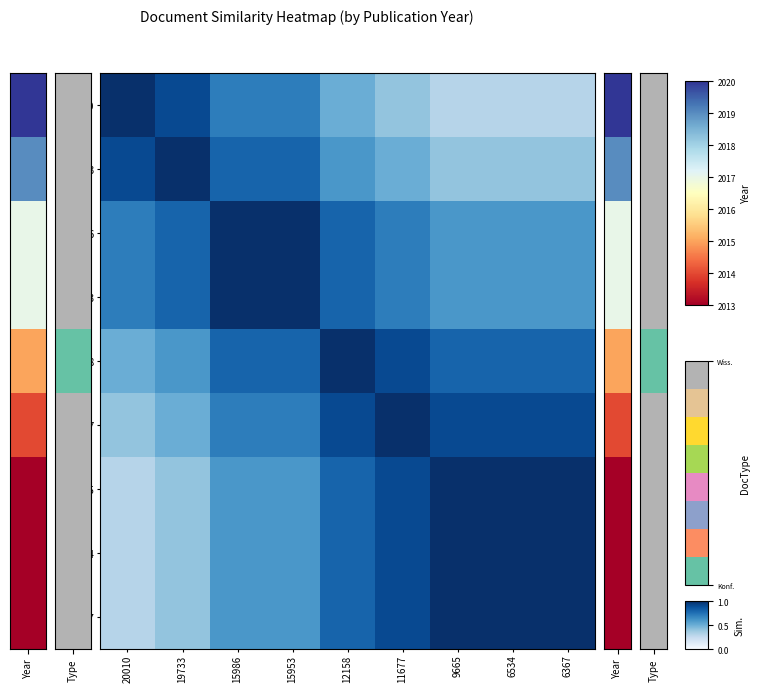

How many categories are shown in the chart?

9